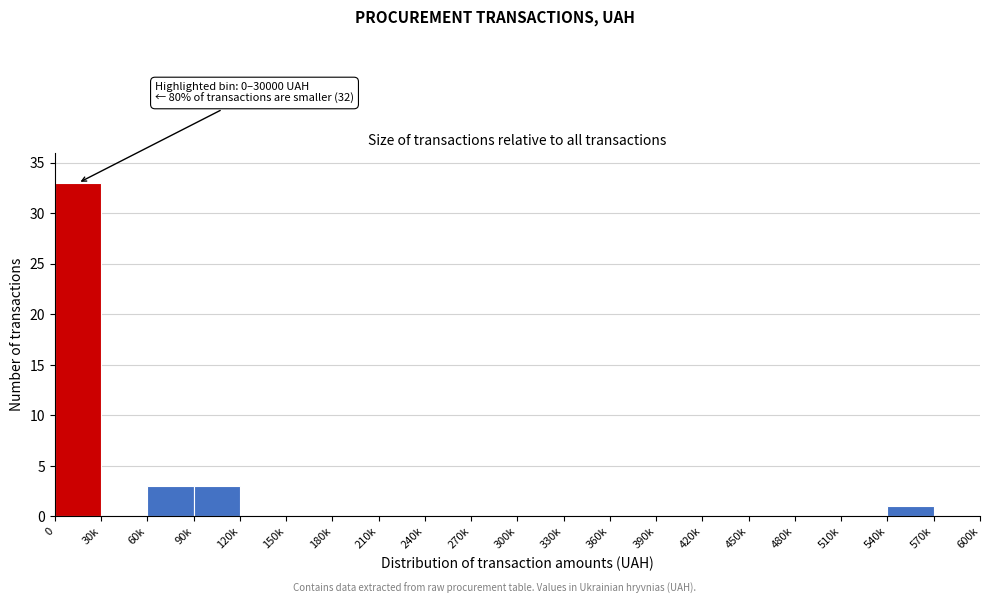

Reading right to left, list all the values displayed in this chart.

570k=0	540k=1	510k=0	480k=0	450k=0	420k=0	390k=0	360k=0	330k=0	300k=0	270k=0	240k=0	210k=0	180k=0	150k=0	120k=0	90k=3	60k=3	30k=0	0=33